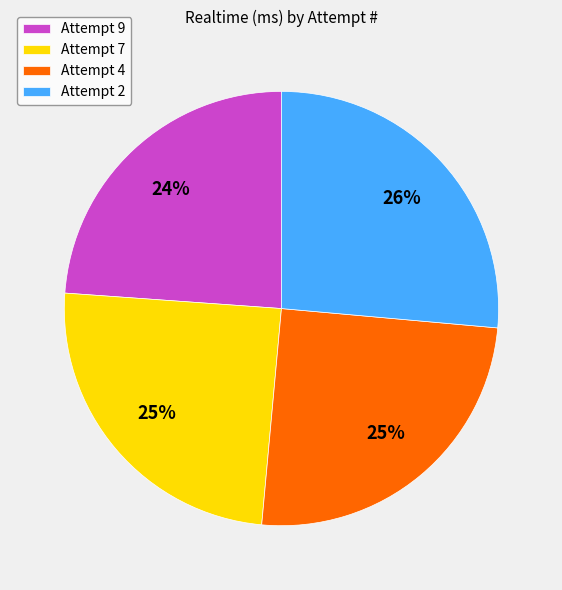

Count the number of slices in the pie.

4